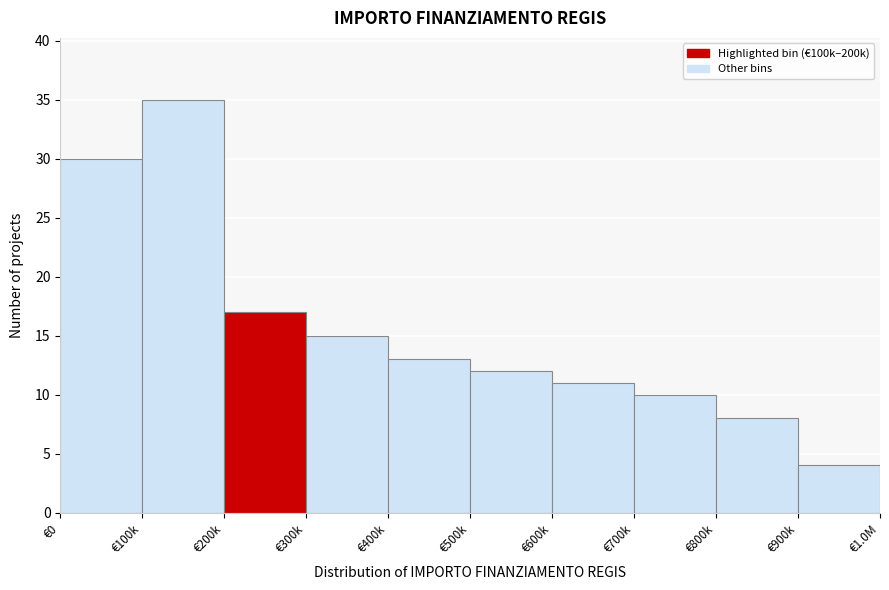

Reading left to right, what are all the values shown in this chart?

€0=30	€100k=35	€200k=17	€300k=15	€400k=13	€500k=12	€600k=11	€700k=10	€800k=8	€900k=4